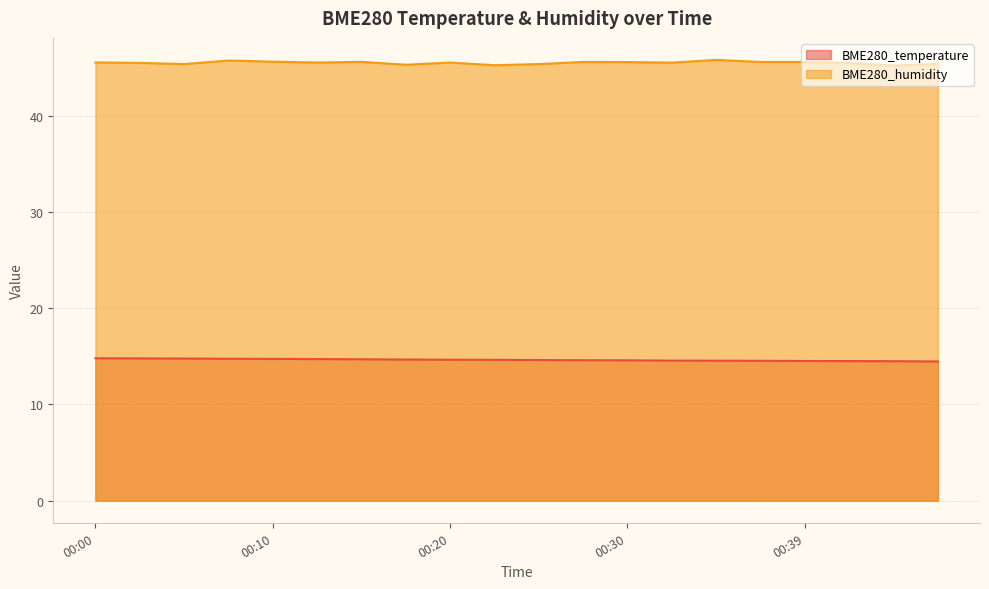

Is it true that BME280_temperature equals 21.6 at 00:20?

False